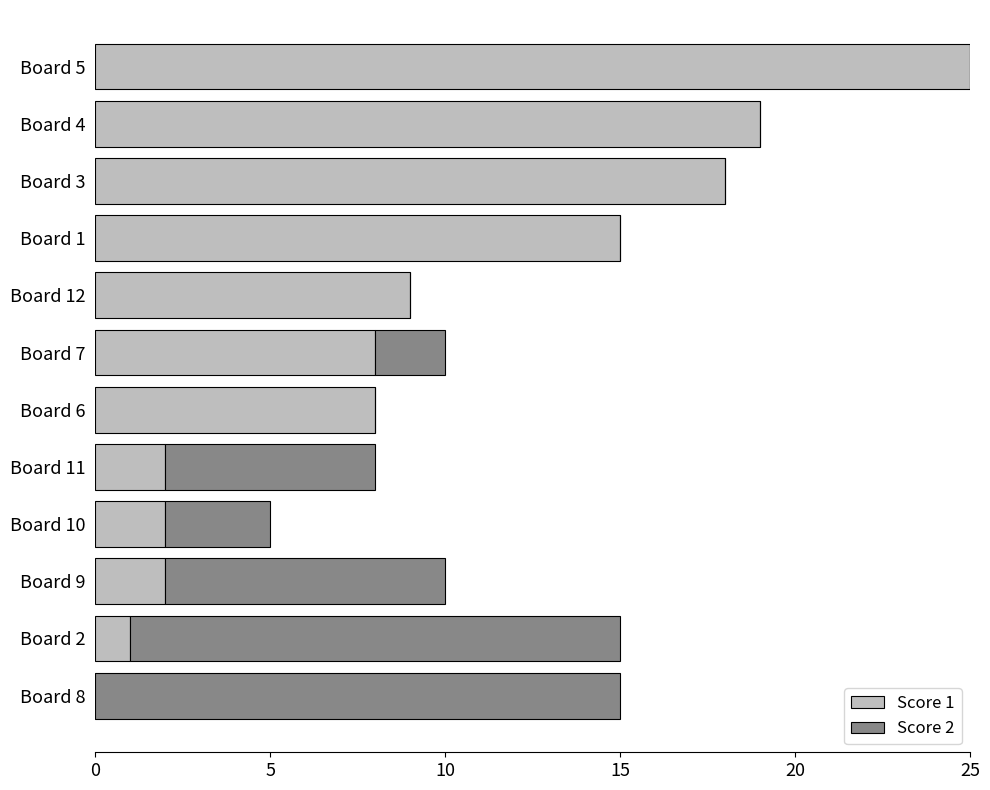

What are all the series names shown in the legend?

Score 1, Score 2